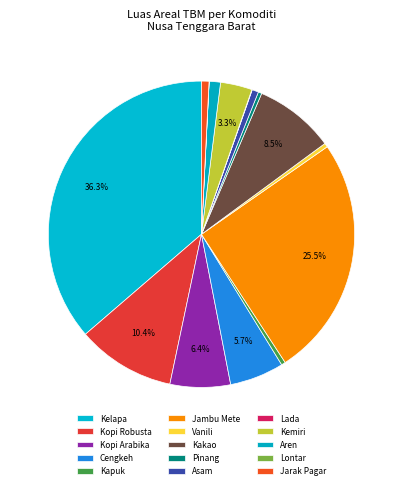

True or false: Kapuk accounts for 0% of the total.

True